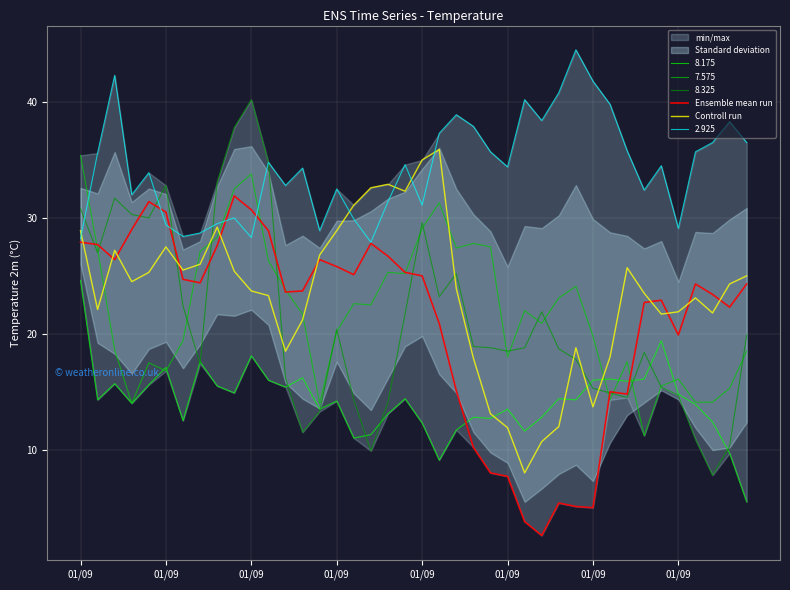

What is the difference between the highest and lowest values at 29?

13.7